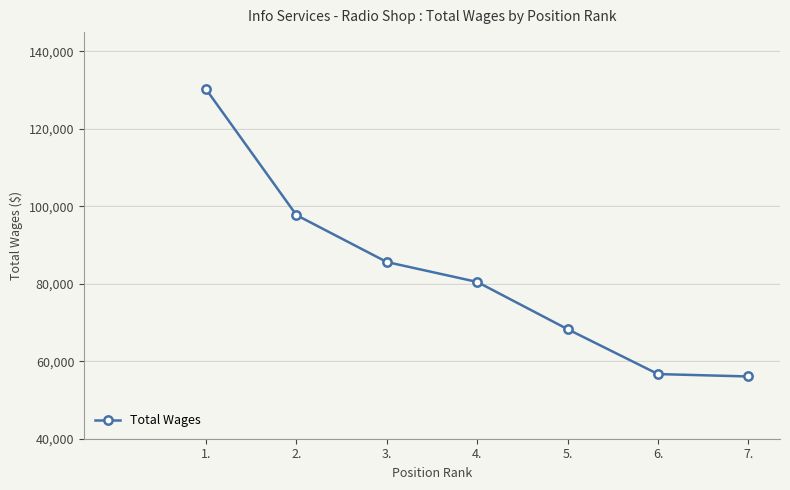

What is the minimum value shown in the chart?

56078